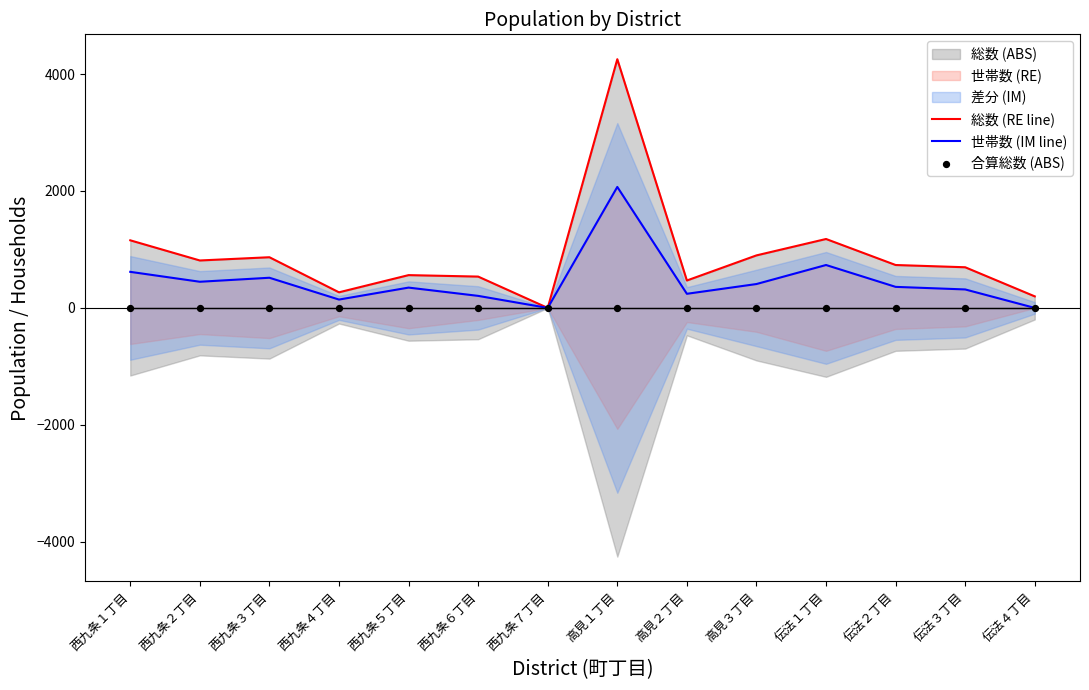

At how many categories does at least one series exceed 2417?

1